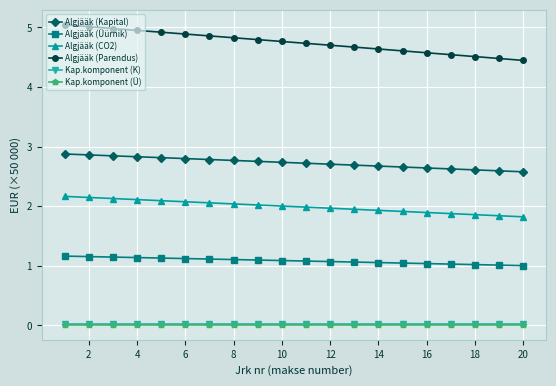

True or false: Kap.komponent (Ü) and Algjääk (CO2) intersect in this chart.

False